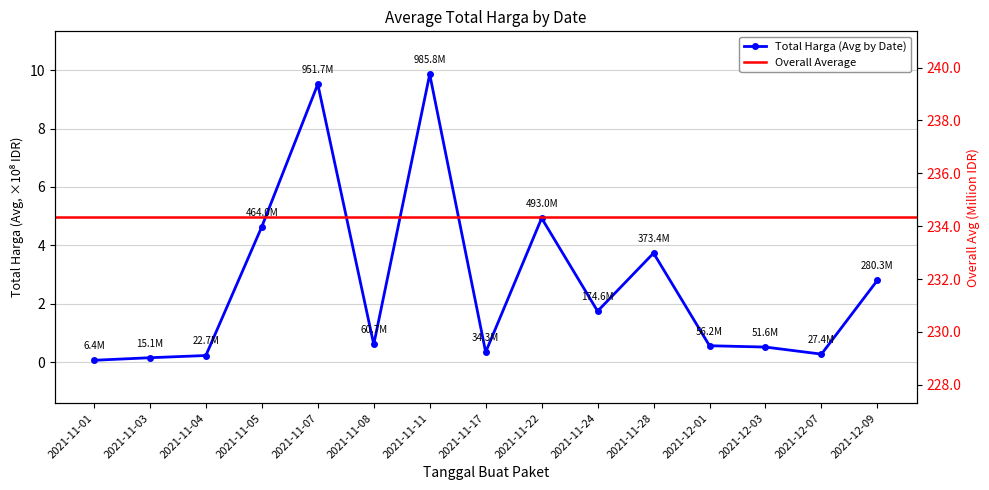

List the labels in order of value, smallest first.

2021-11-01, 2021-11-03, 2021-11-04, 2021-12-07, 2021-11-17, 2021-12-03, 2021-12-01, 2021-11-08, 2021-11-24, 2021-12-09, 2021-11-28, 2021-11-05, 2021-11-22, 2021-11-07, 2021-11-11